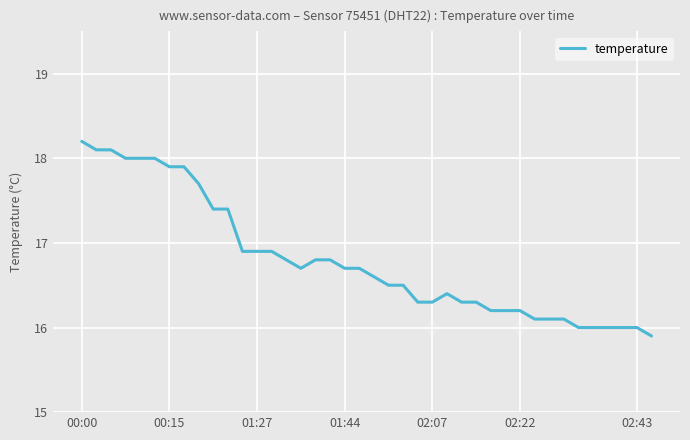

How many categories are shown in the chart?

40